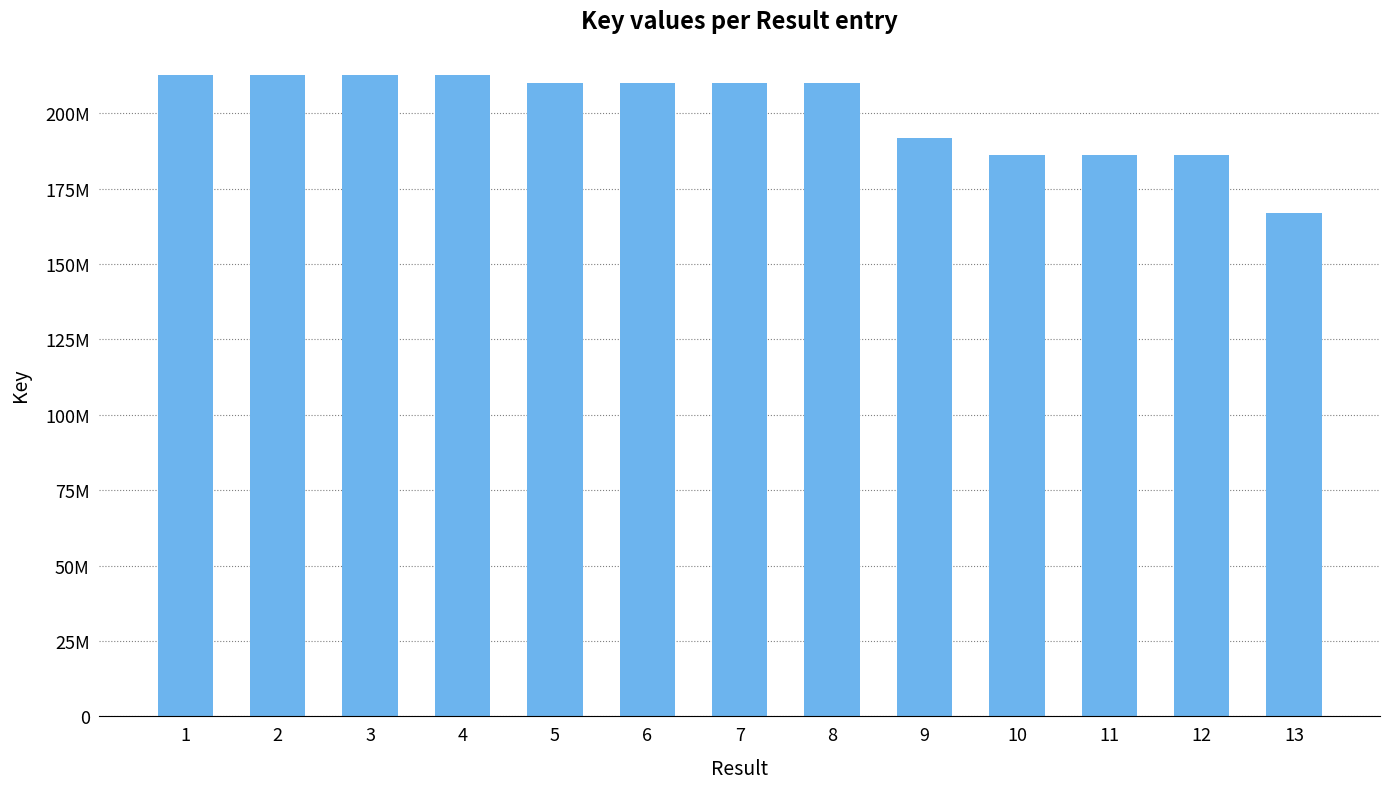

Reading left to right, list all the values displayed in this chart.

212652344	212652086	212639548	212638842	209958306	209957665	209958399	209959562	191832875	186300034	186294970	186295679	167023968